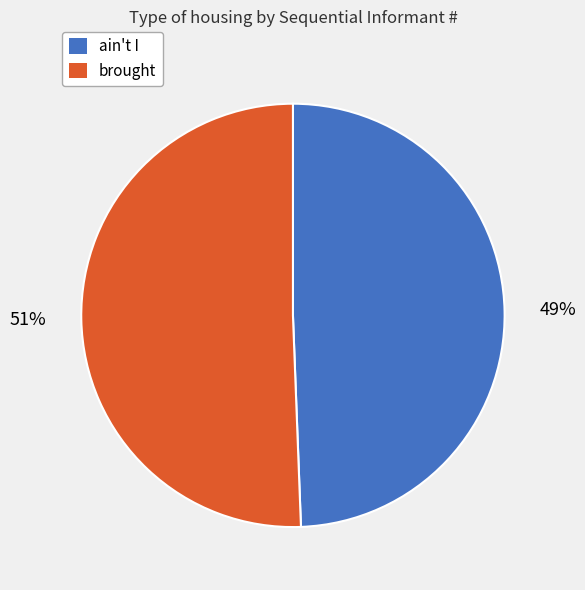

Between brought and ain't I, which is larger?

brought